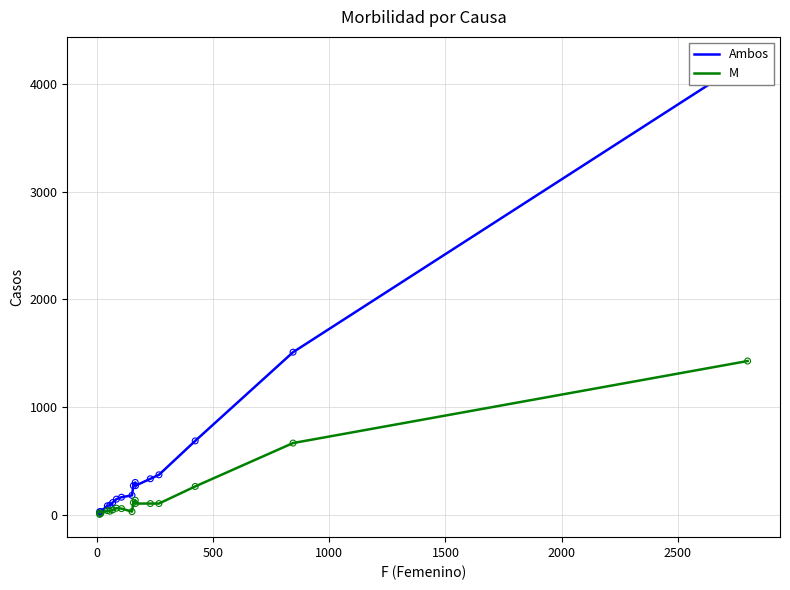

Which series contains the lowest Y value?

M